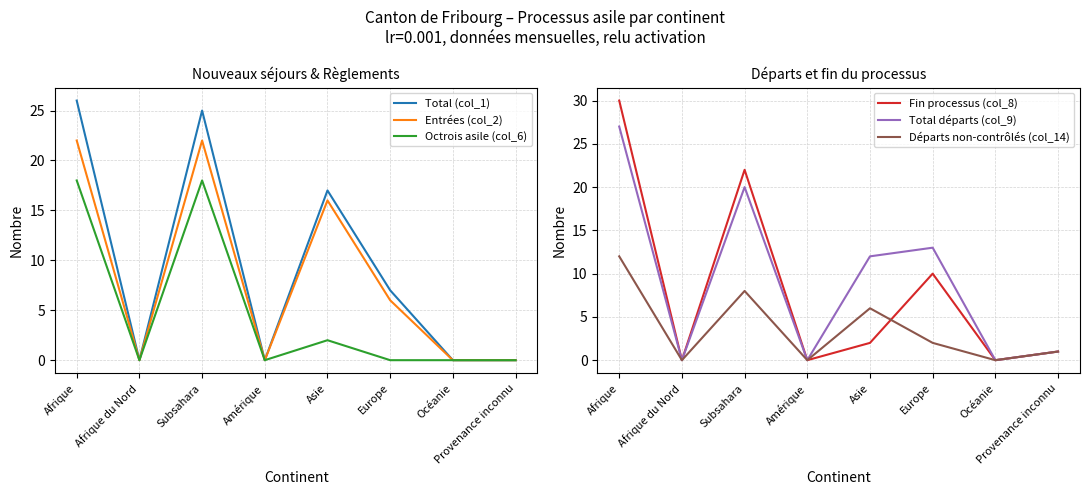

At which category does Total (col_1) reach its first local valley?

Afrique du Nord